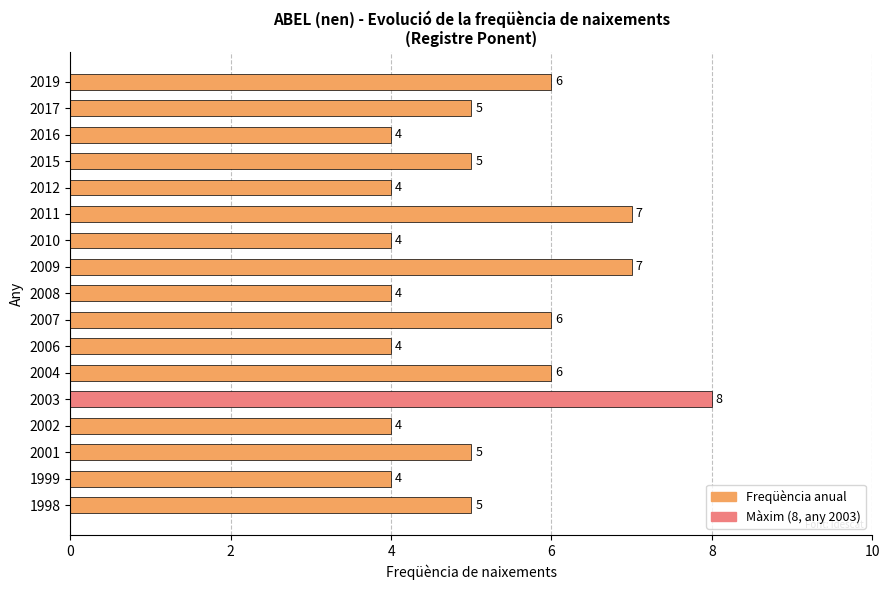

Between 2002 and 2019, which is larger?

2019